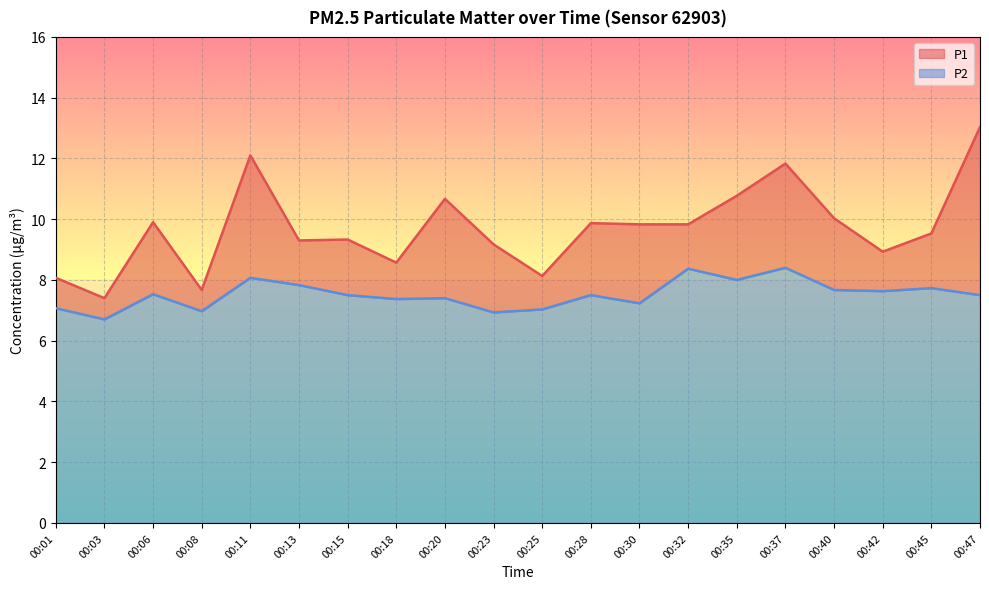

Where is the first local maximum for P1?

00:06